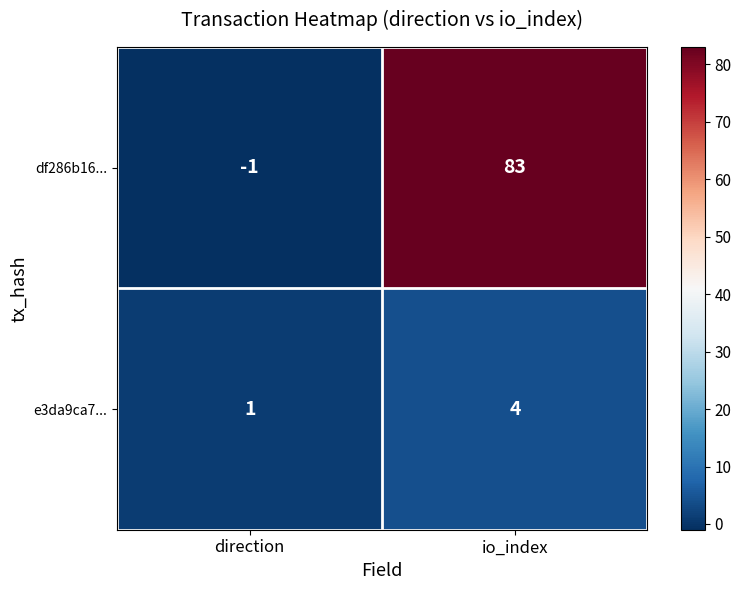

List the labels in order of e3da9ca7... value, largest first.

io_index, direction